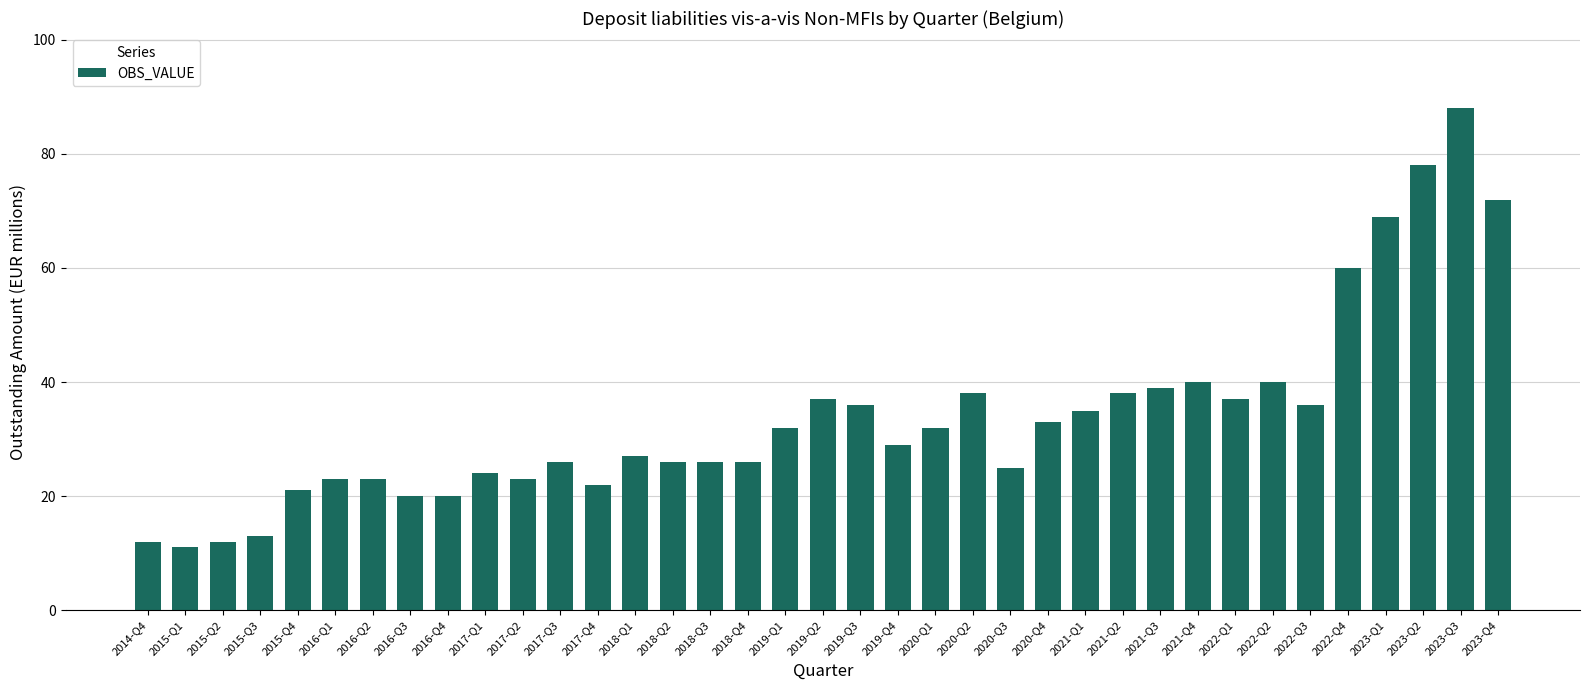

What is the label of the 36th bar from the left?

2023-Q3